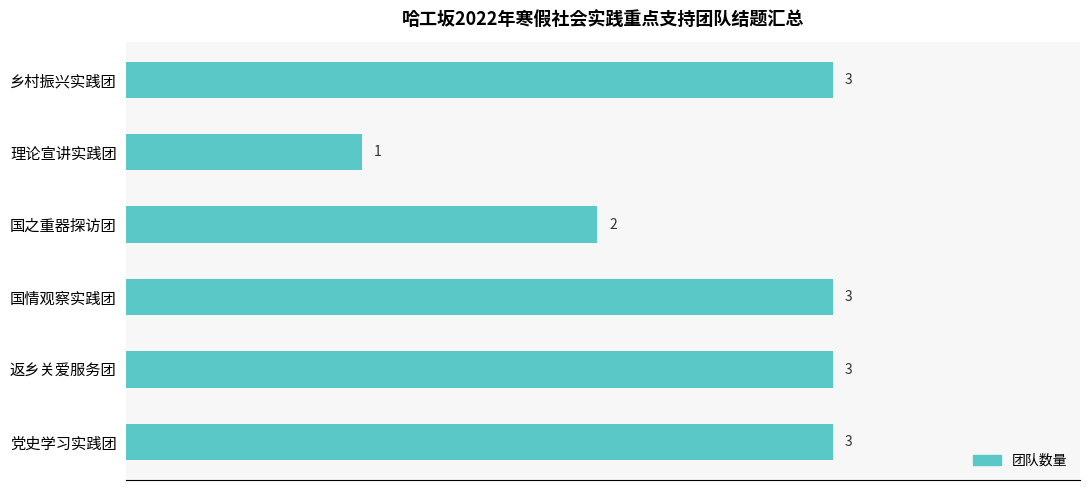

What is the sum of all values?

15